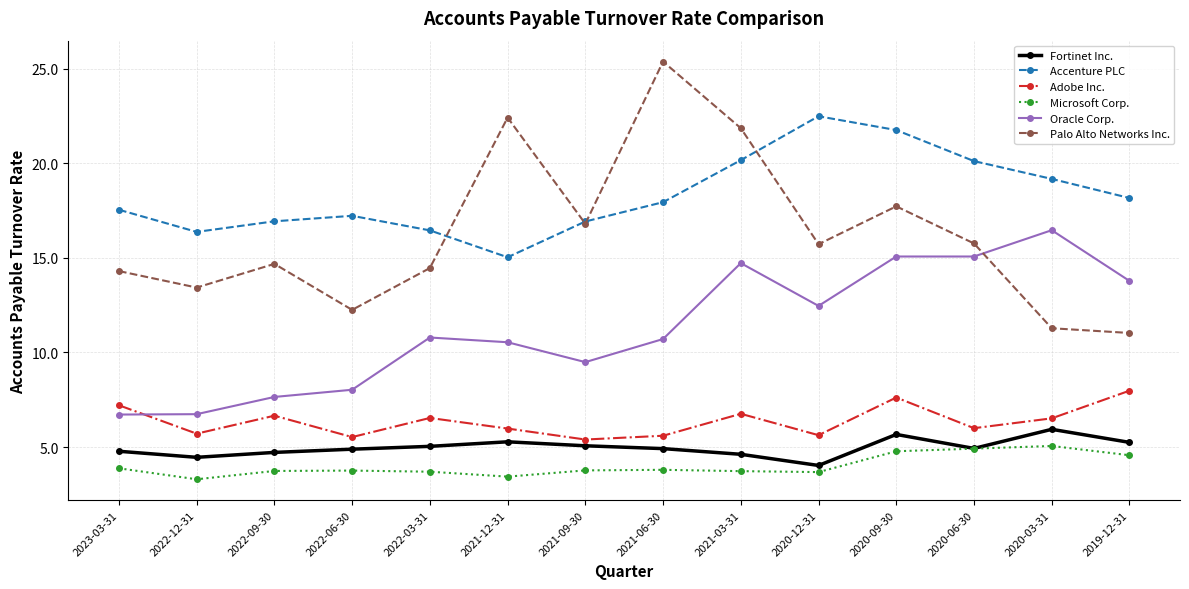

What is the difference between the highest and lowest values at 2021-06-30?

21.6